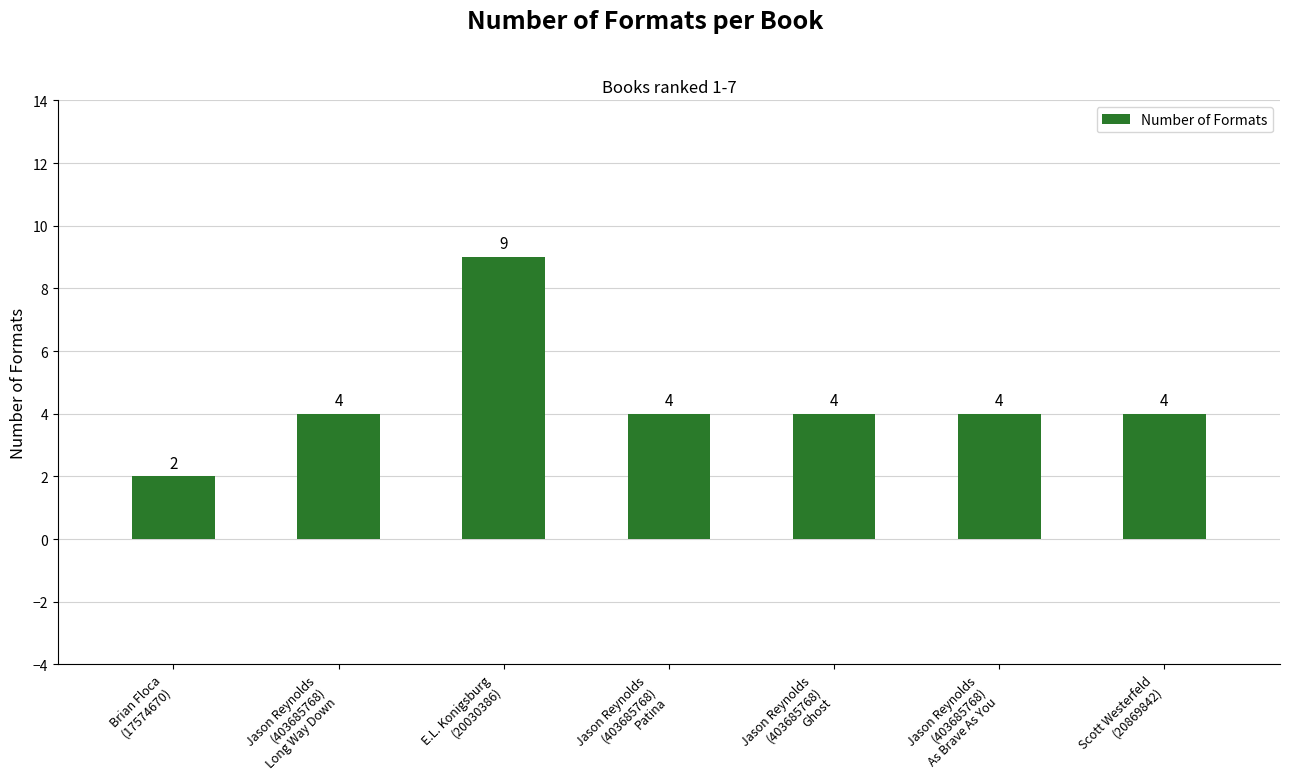

What is the value of the 5th bar from the left?

4